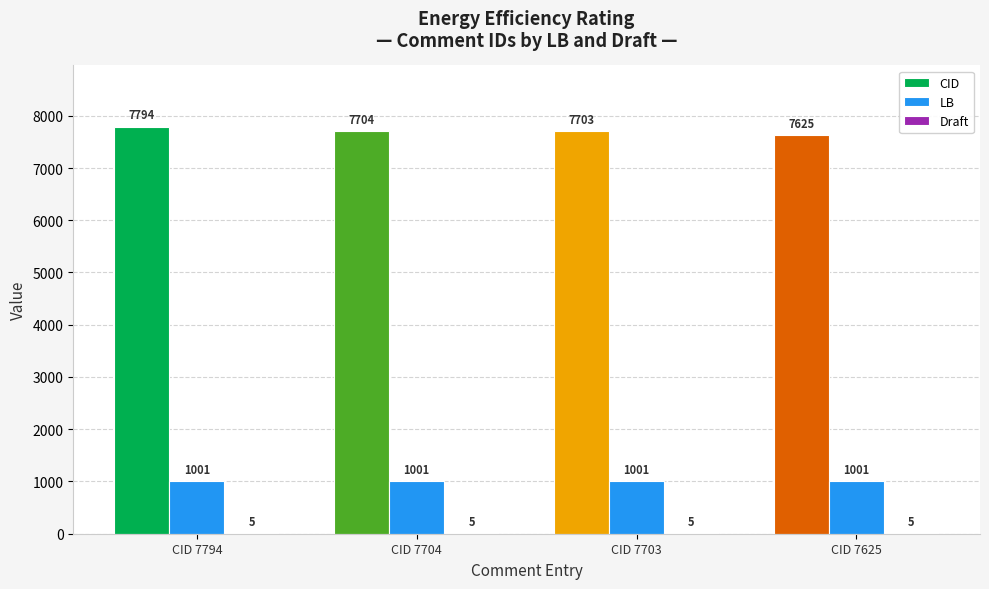

What is the sum of the LB values at CID 7625 and CID 7794?

2002